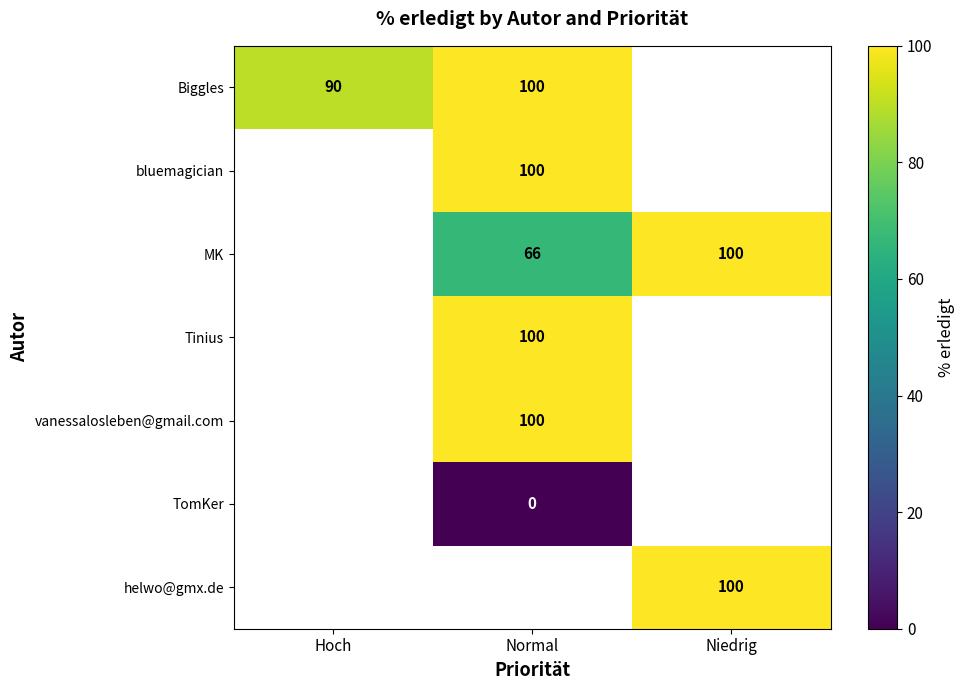

Is it true that MK equals 86 at Normal?

False